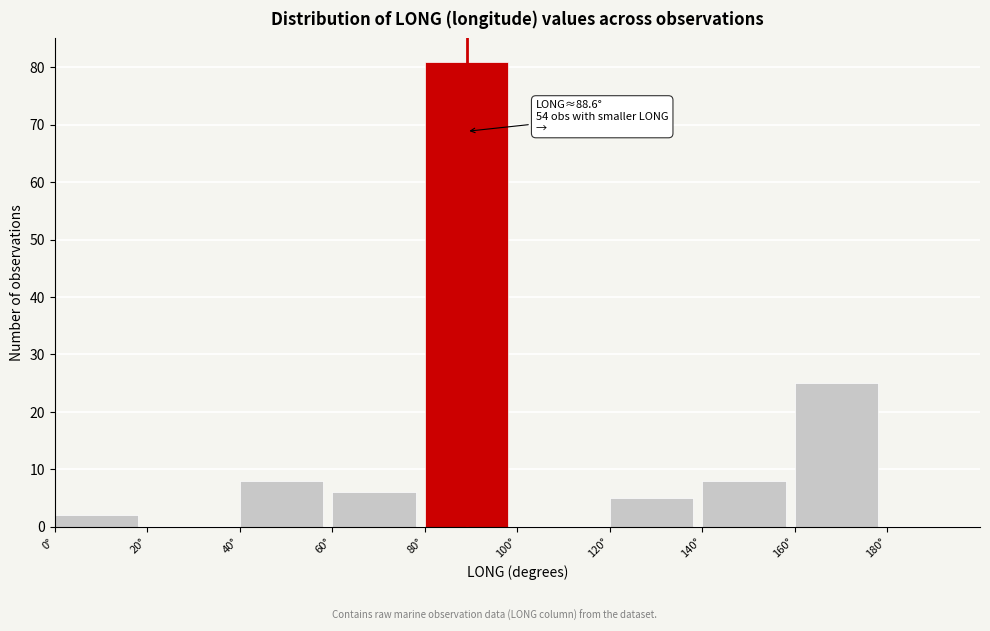

Which range on the x-axis has the tallest bar?

80 to 100